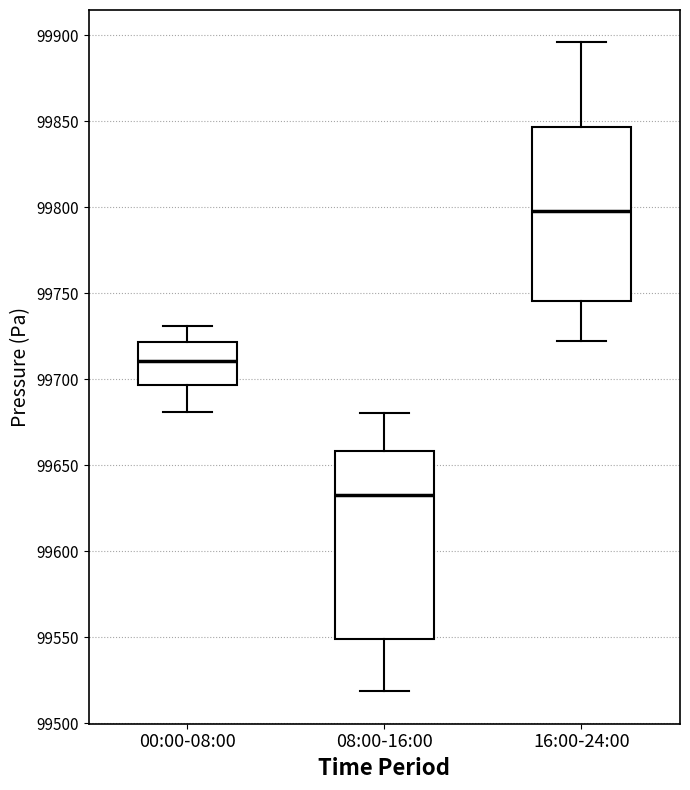

Where is the lower edge of the box for 00:00-08:00 on the y-axis? The values are not printed on the chart, so give them approximately, as read against the axis.

99695